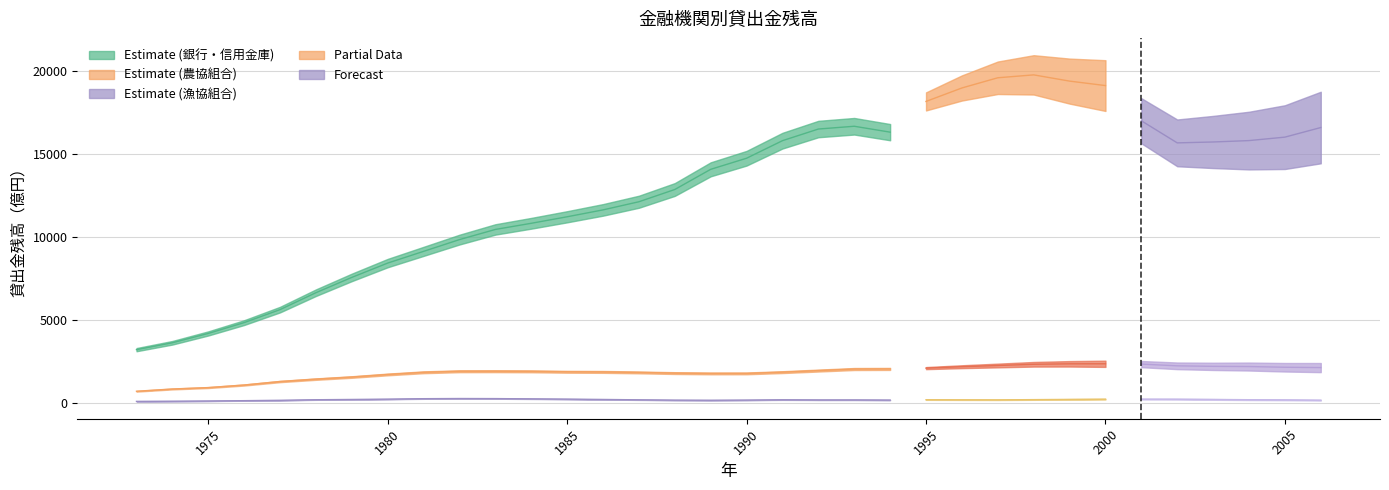

Count the number of categories in the chart.

34